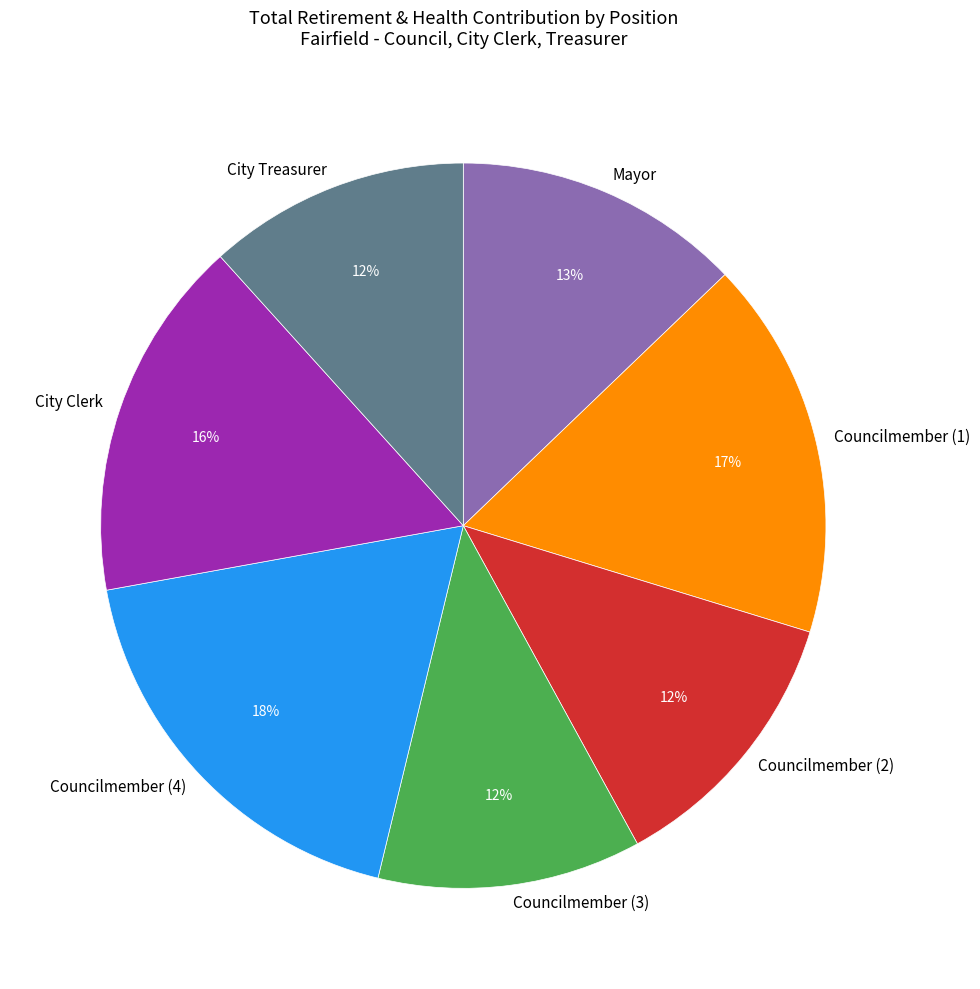

True or false: Mayor accounts for 13% of the total.

True